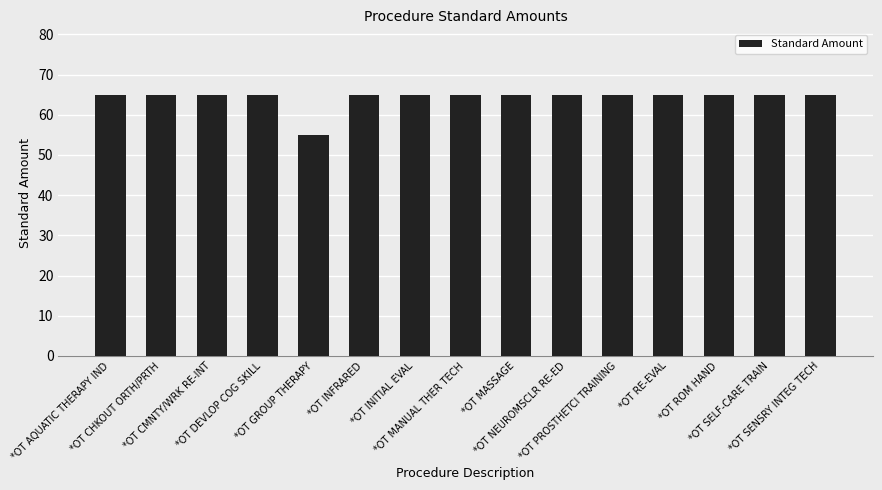

What is the maximum value shown in the chart?

65